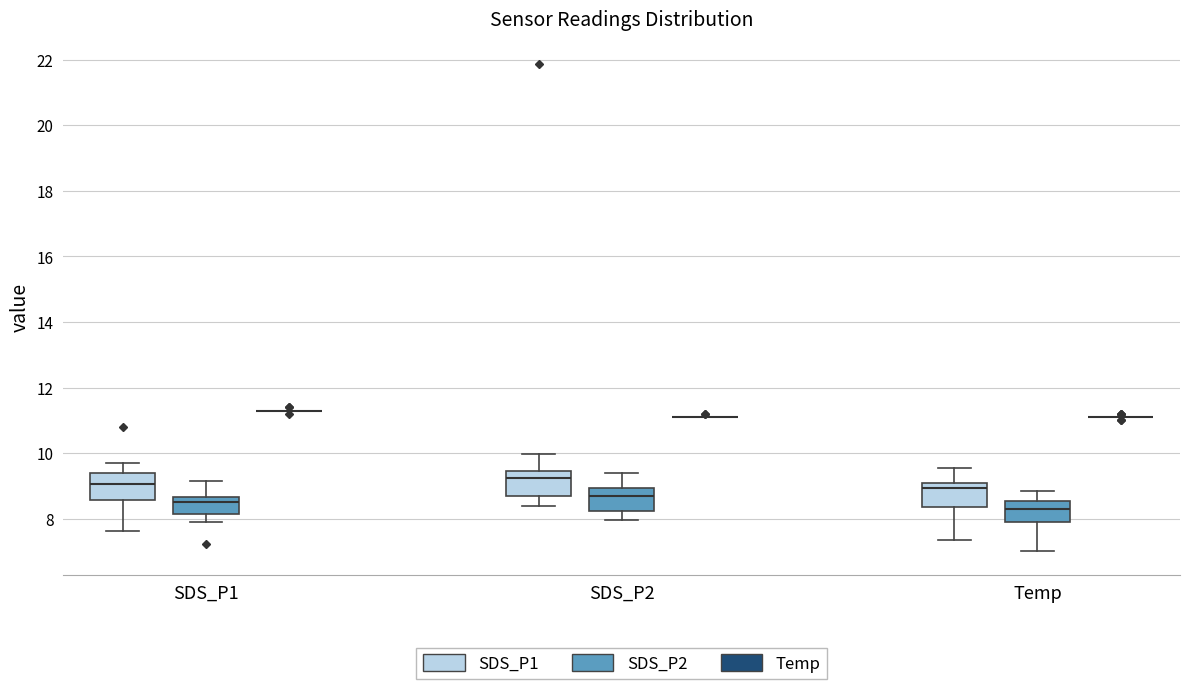

Reading left to right, transcribe this box plot: for each box, give where its median line is, the range the box spans, and where its two whiskers end, as read against the y-axis. The values are not printed on the chart, so give them approximately, as read against the axis.

SDS_P1 (SDS_P1): median 9.0, box 8.6 to 9.4, whiskers 7.6 to 9.8
SDS_P1 (SDS_P2): median 8.6 (just below the box's upper edge), box 8.2 to 8.6, whiskers 8.0 to 9.2
SDS_P1 (Temp): box collapsed to a line at 11.4, whiskers 11.4 to 11.4
SDS_P2 (SDS_P1): median 9.2, box 8.6 to 9.4, whiskers 8.4 to 10.0
SDS_P2 (SDS_P2): median 8.6, box 8.2 to 9.0, whiskers 8.0 to 9.4
SDS_P2 (Temp): box collapsed to a line at 11.2, whiskers 11.2 to 11.2
Temp (SDS_P1): median 9.0 (just below the box's upper edge), box 8.4 to 9.0, whiskers 7.4 to 9.6
Temp (SDS_P2): median 8.4, box 8.0 to 8.6, whiskers 7.0 to 8.8
Temp (Temp): box collapsed to a line at 11.2, whiskers 11.2 to 11.2